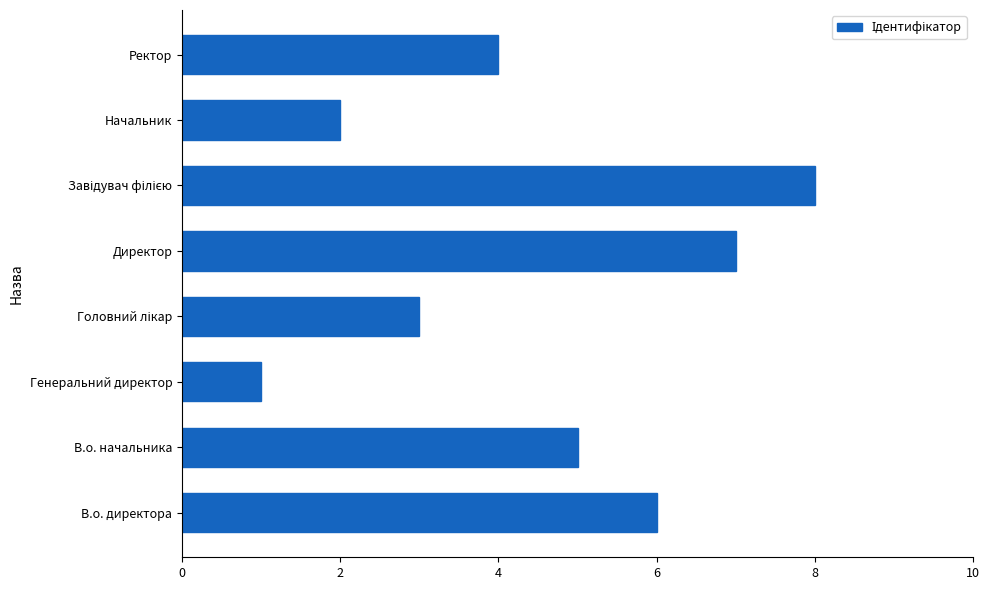

What is the change in value from Генеральний директор to Директор?

+6